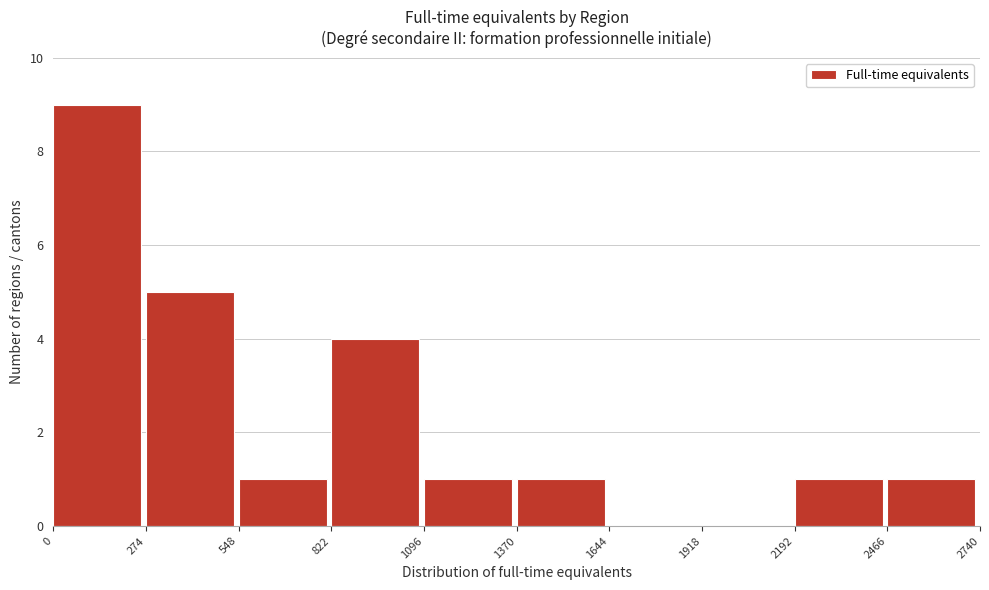

What is the height of the bar covering 1096 to 1370 on the x-axis? The values are not printed on the chart, so give them approximately, as read against the axis.

1